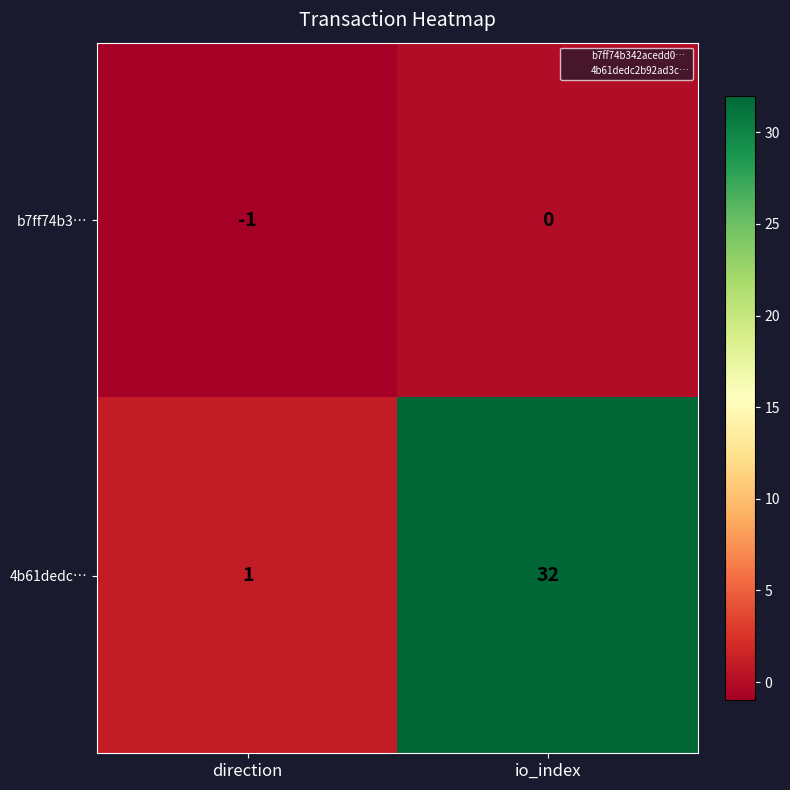

True or false: b7ff74b3… has a value of -1 at direction.

True